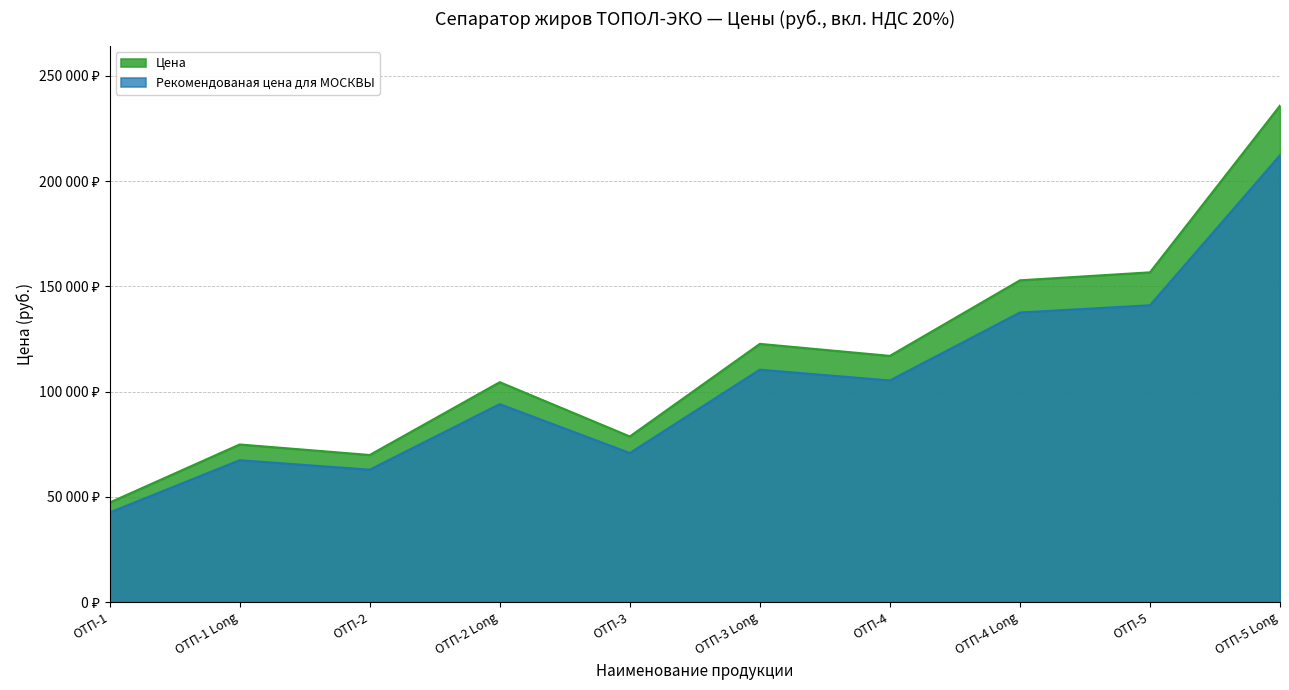

How many distinct data groups are displayed?

2